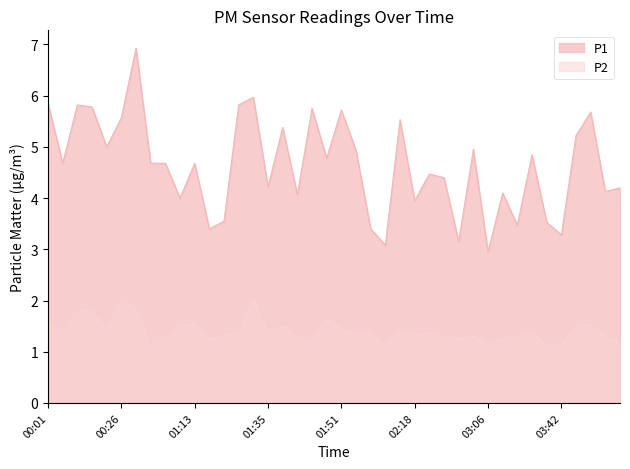

Count the number of categories in the chart.

40